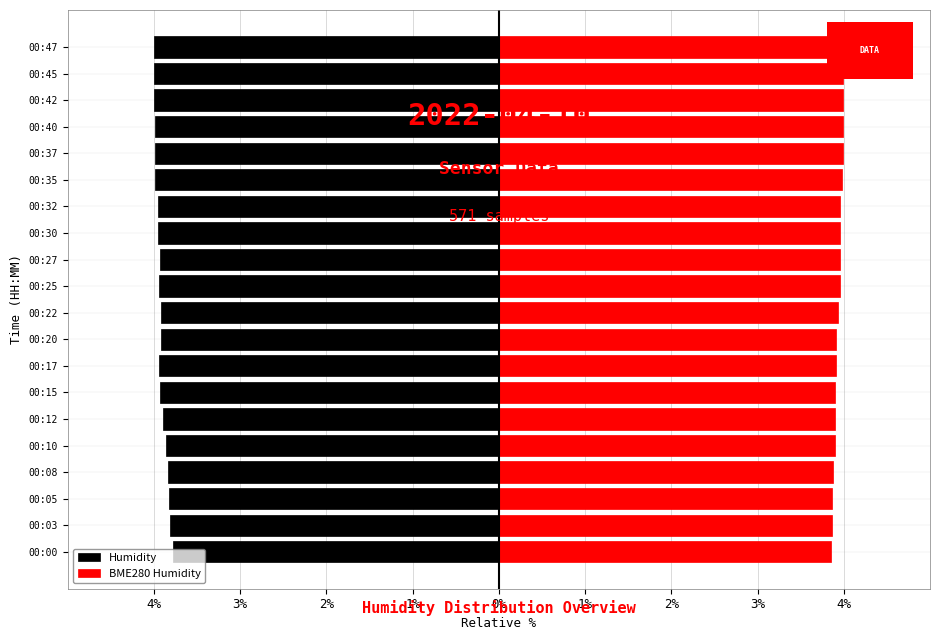

Is it true that BME280 Humidity equals 6.4 at 00:00?

False